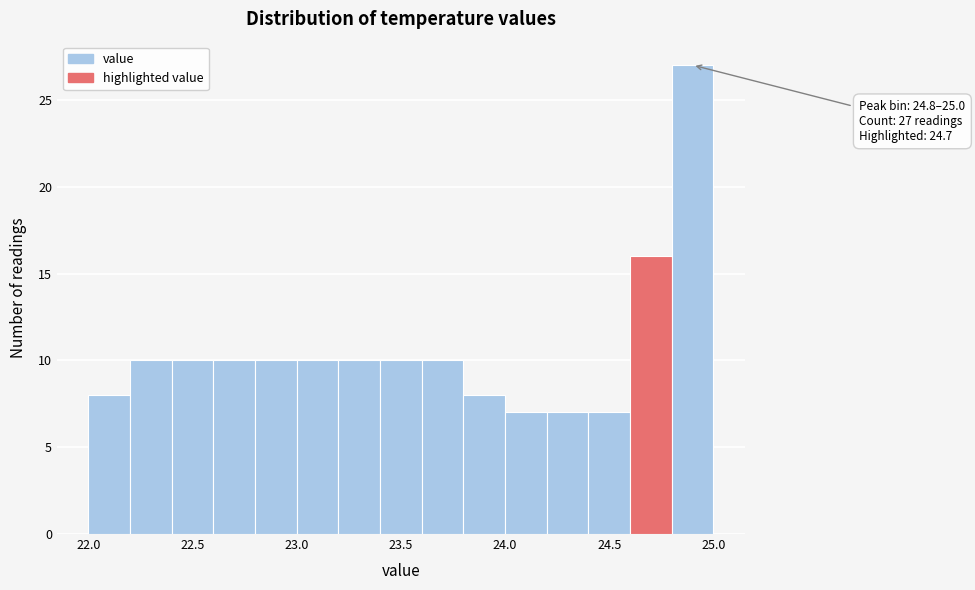

Which range on the x-axis has the tallest bar?

24.8 to 25.0